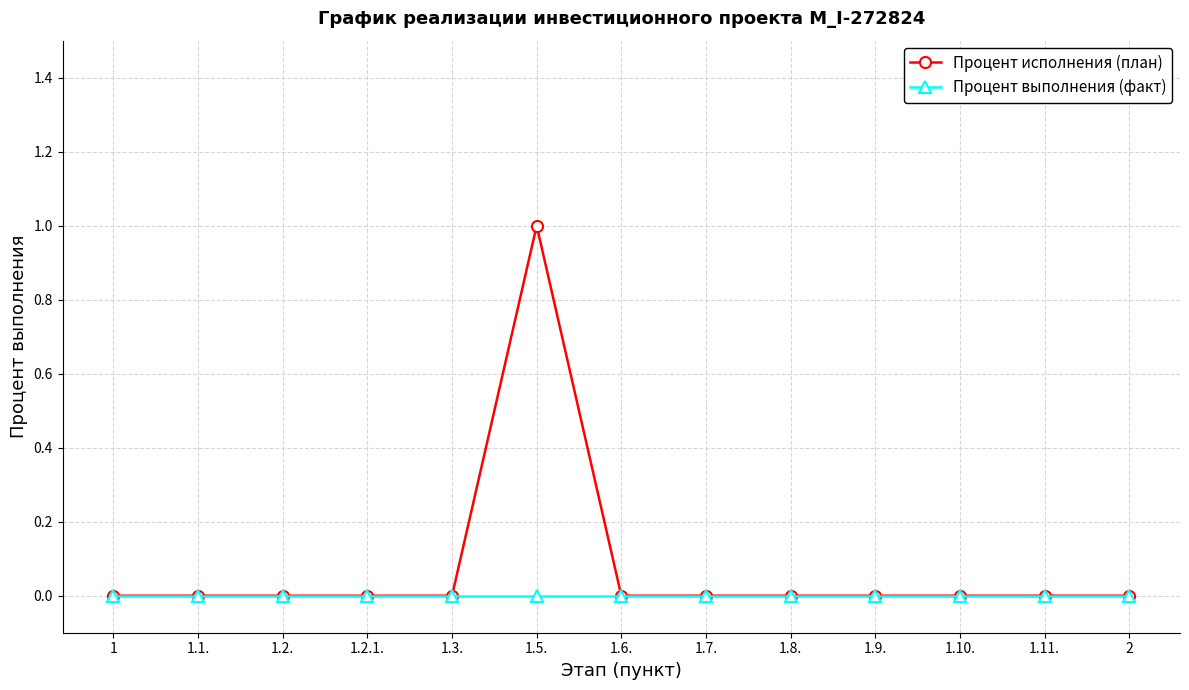

What is the maximum value shown in the chart?

1